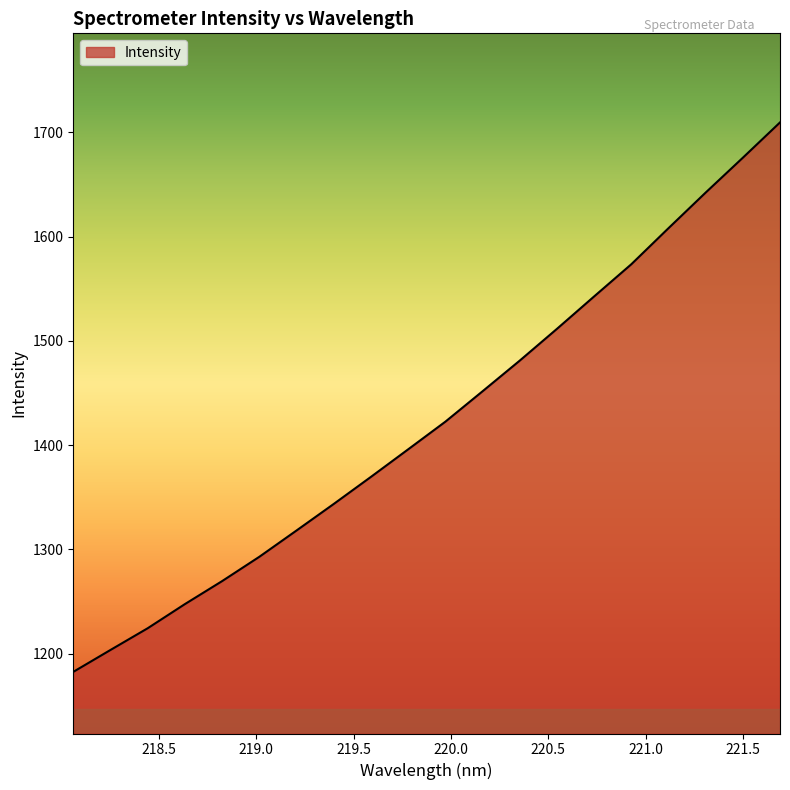

What is the minimum value shown in the chart?

1182.5